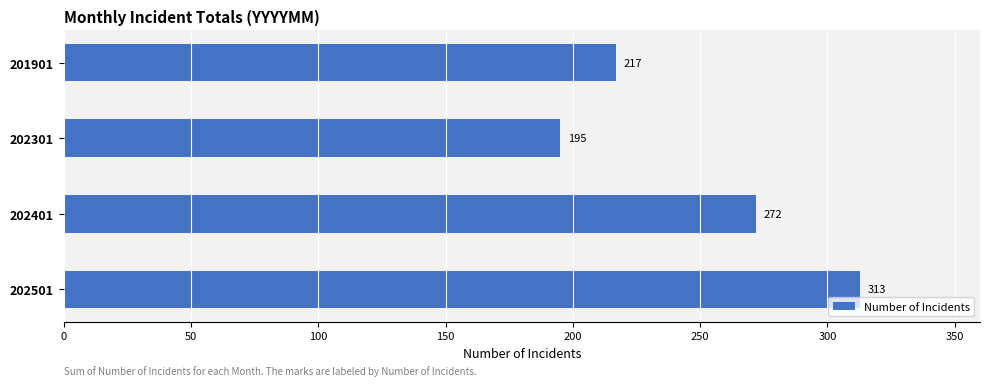

Reading top to bottom, extract all data points from this chart.

217	195	272	313